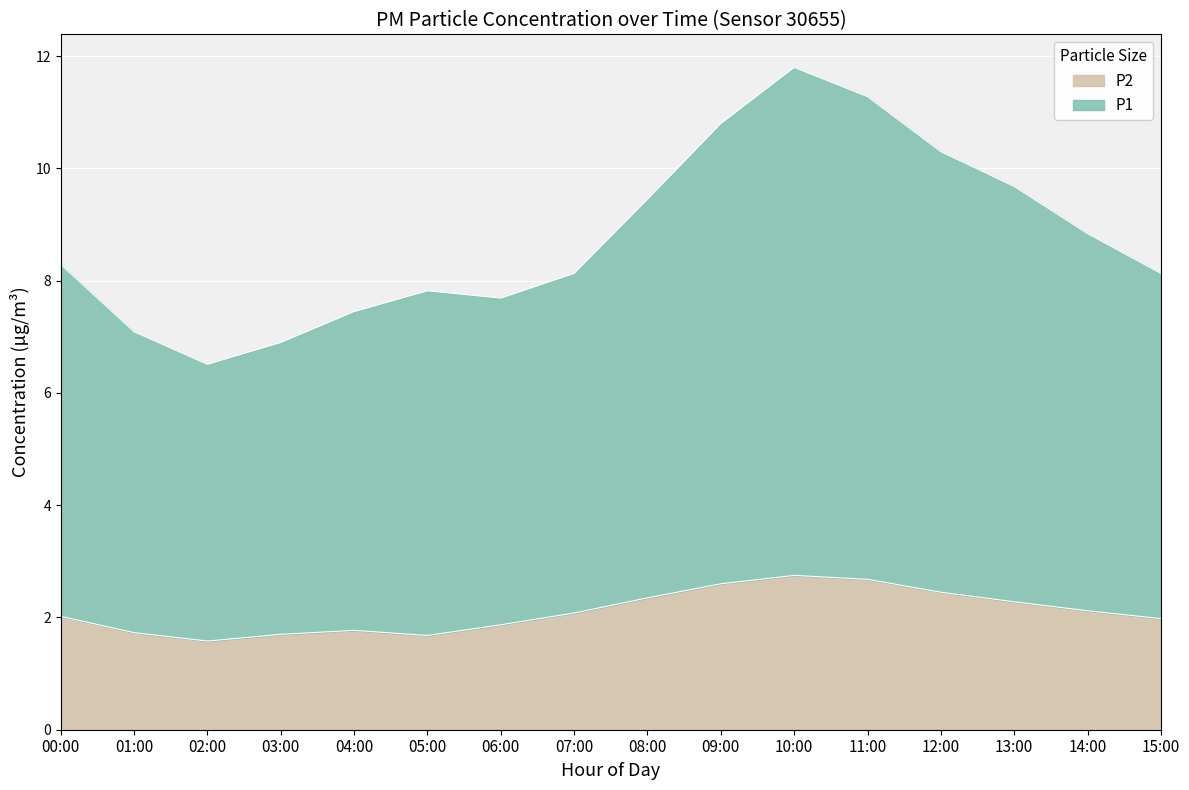

What is the label of the 14th point from the left?

13:00